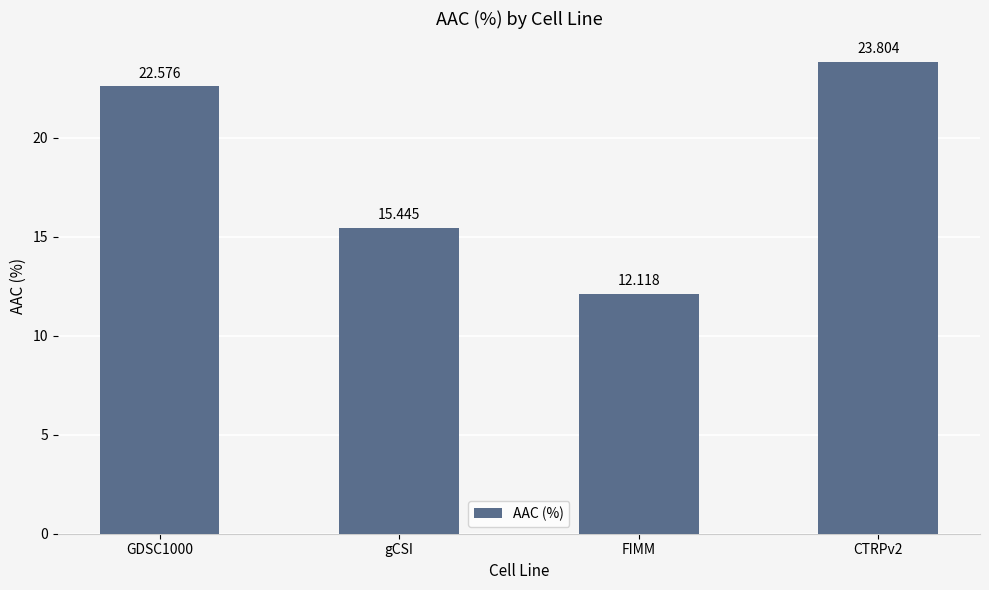

What is the sum of the values at GDSC1000 and FIMM?

34.7